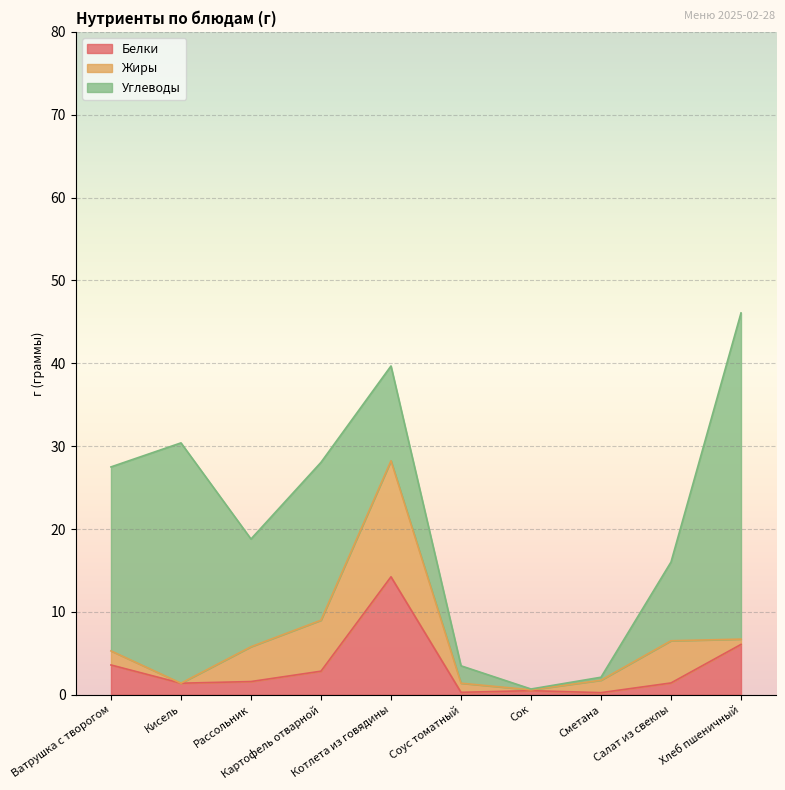

True or false: Жиры has a value of 7.7 at Салат из свеклы.

False